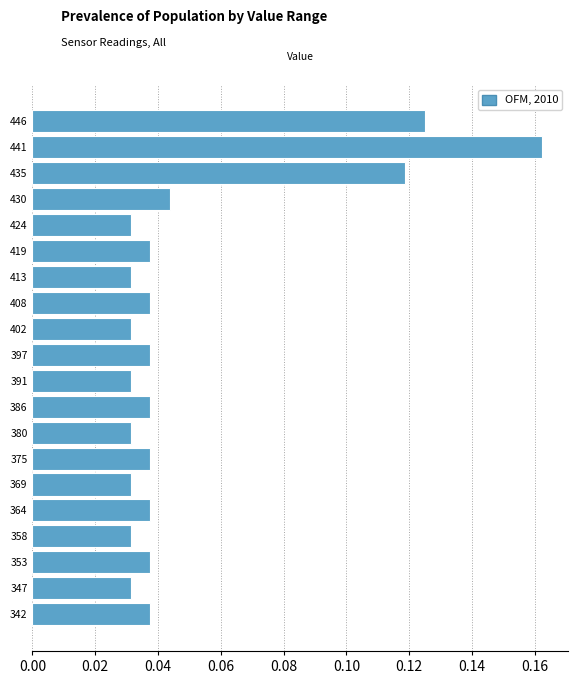

Which category has the highest value across all series?

441